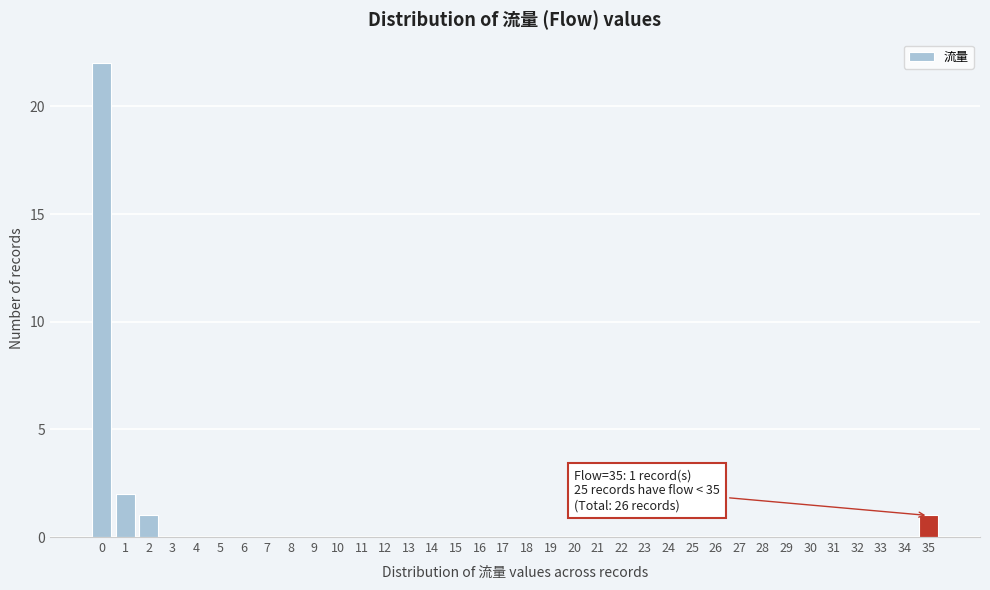

Over which range of the x-axis is the bar tallest?

-0.5 to 0.5